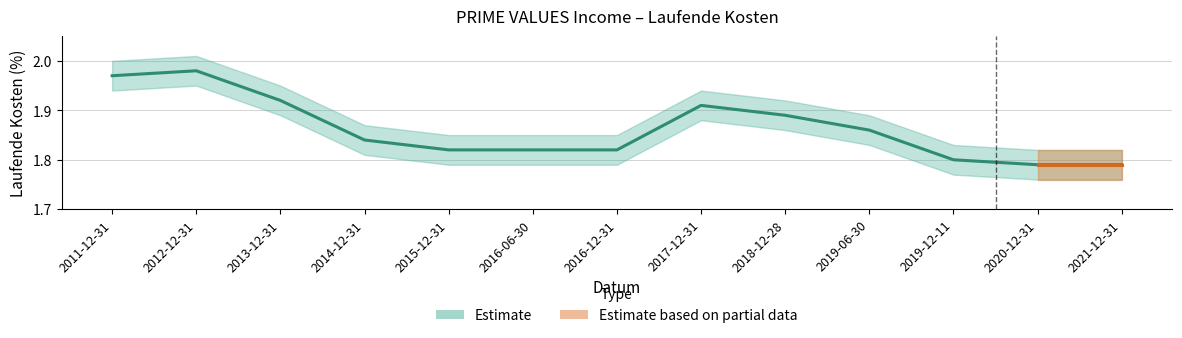

List the labels in order of value, largest first.

2012-12-31, 2011-12-31, 2013-12-31, 2017-12-31, 2018-12-28, 2019-06-30, 2014-12-31, 2015-12-31, 2016-06-30, 2016-12-31, 2019-12-11, 2020-12-31, 2021-12-31